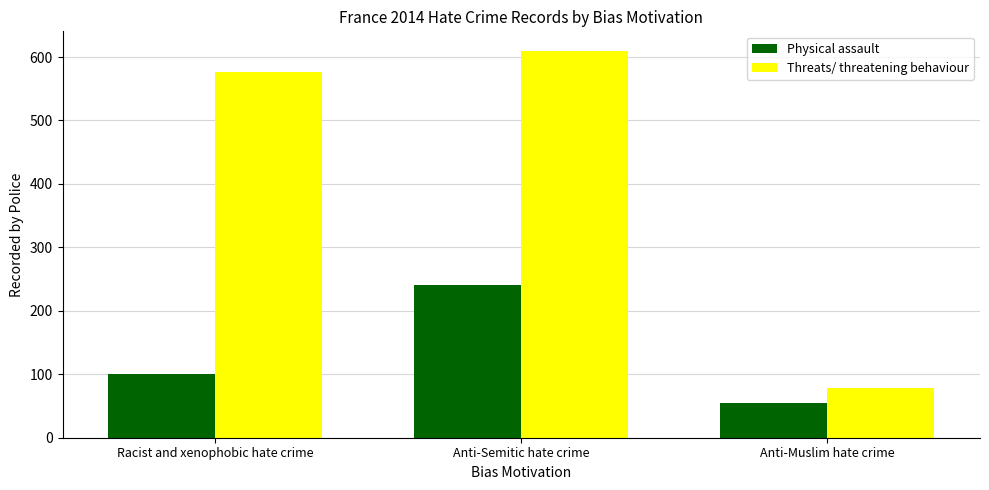

Which category has the highest value in the Threats/ threatening behaviour series?

Anti-Semitic hate crime